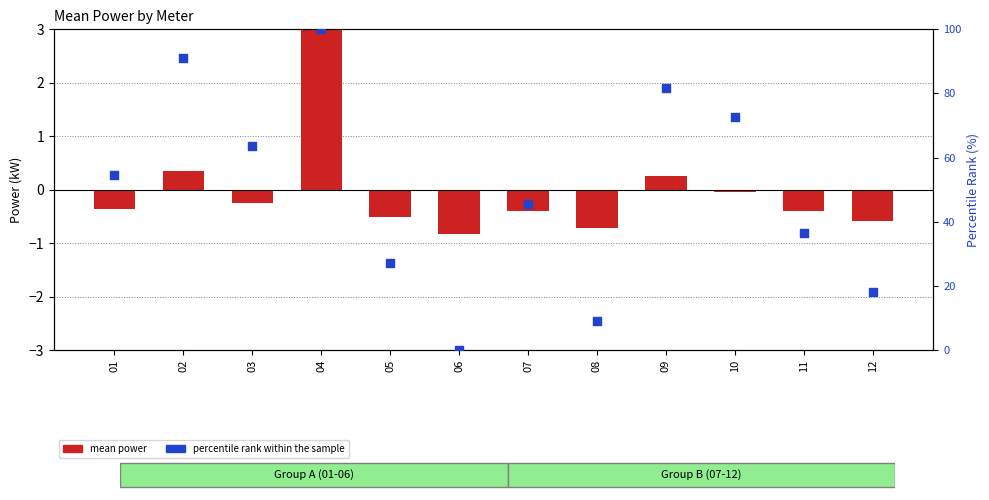

What is the change in value from 04 to 09?

-18.2